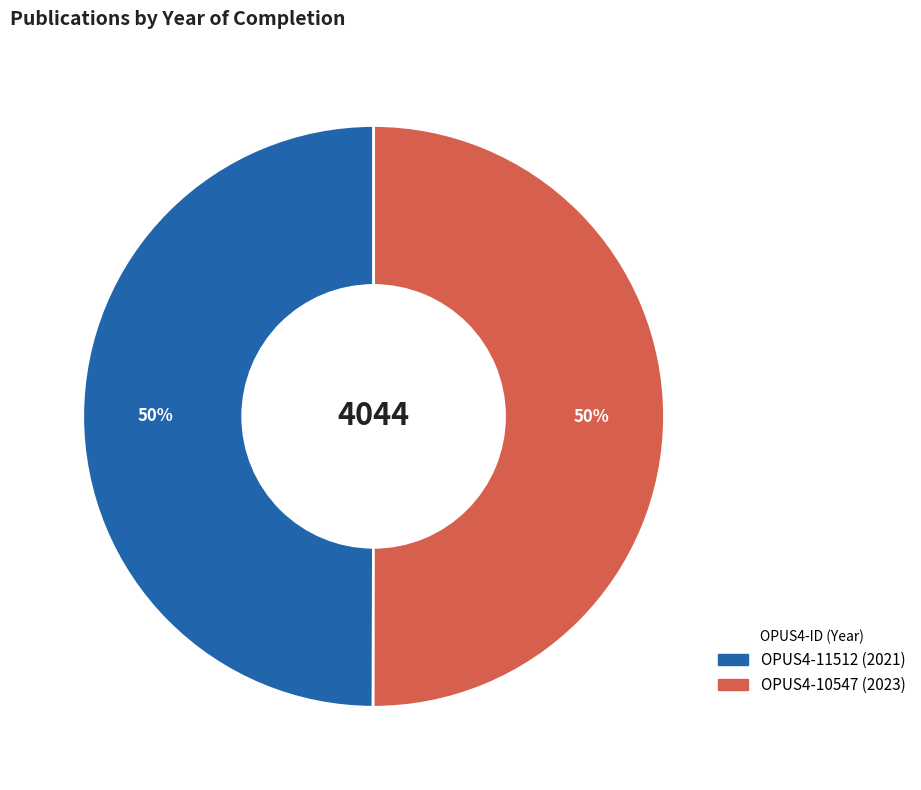

The OPUS4-10547 slice represents 50% of the pie. True or false?

True